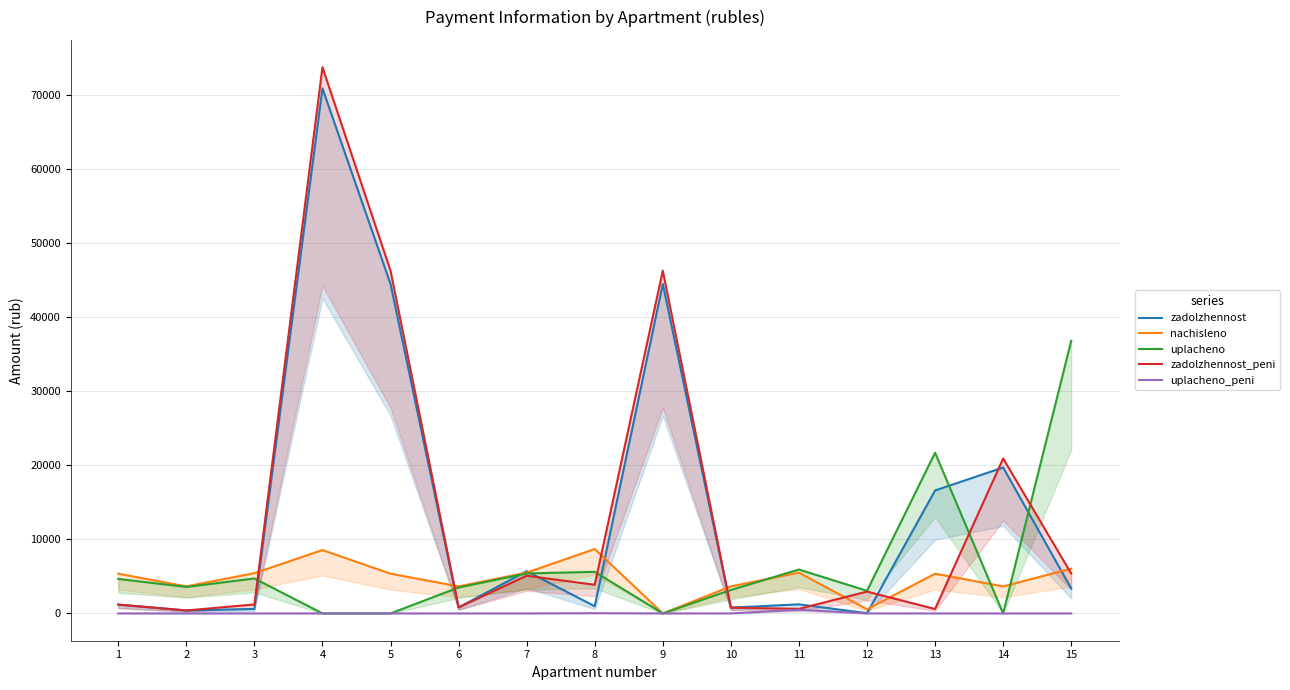

At which category is the sum across all series the highest?

4